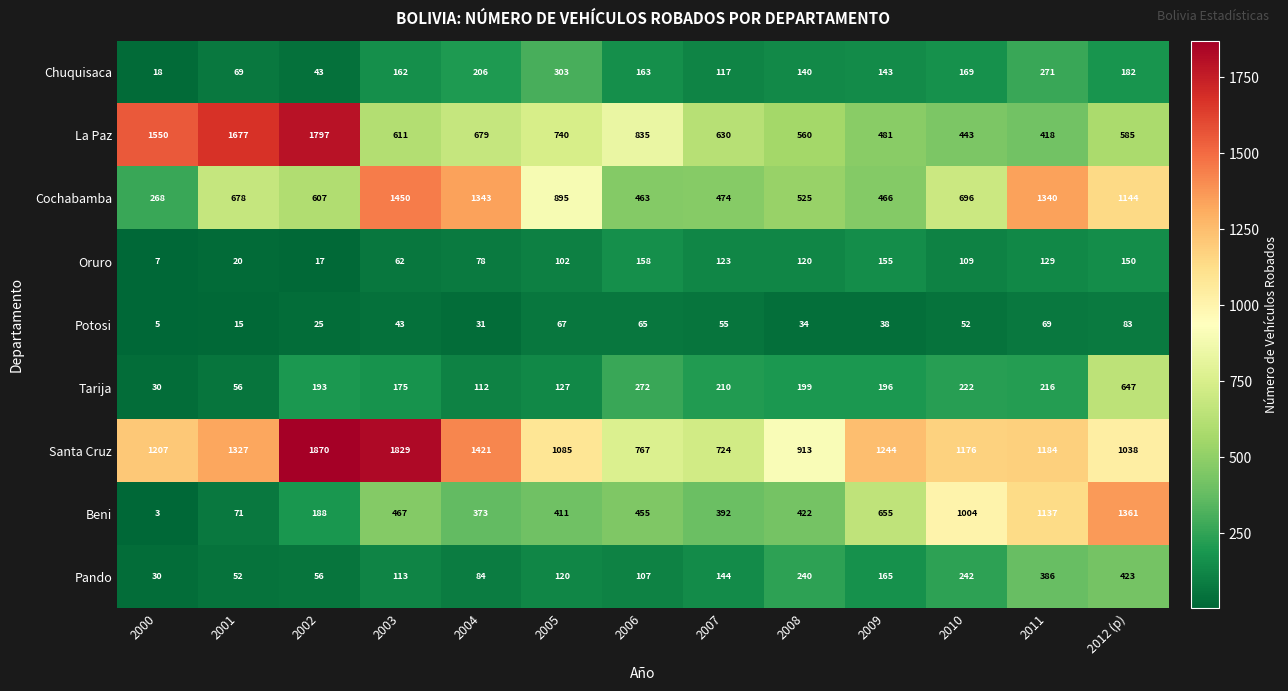

Which category has the lowest value across all series?

2000